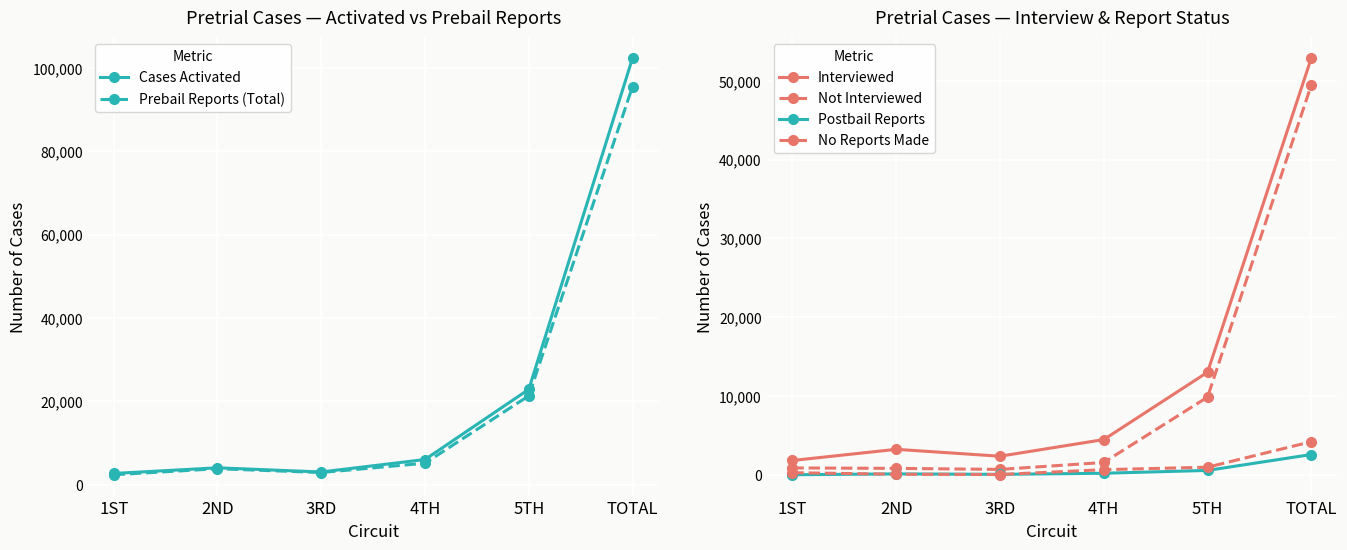

Reading left to right, what are all the values shown in this chart?

Cases Activated: 1ST=2725	2ND=4083	3RD=3078	4TH=6068	5TH=22900	TOTAL=102331
Prebail Reports (Total): 1ST=2415	2ND=3861	3RD=2949	4TH=5184	5TH=21345	TOTAL=95524
Interviewed: 1ST=1835	2ND=3250	3RD=2375	4TH=4487	5TH=13027	TOTAL=52868
Not Interviewed: 1ST=890	2ND=833	3RD=703	4TH=1581	5TH=9873	TOTAL=49463
Postbail Reports: 1ST=24	2ND=132	3RD=75	4TH=214	5TH=575	TOTAL=2590
No Reports Made: 1ST=286	2ND=90	3RD=54	4TH=670	5TH=980	TOTAL=4217